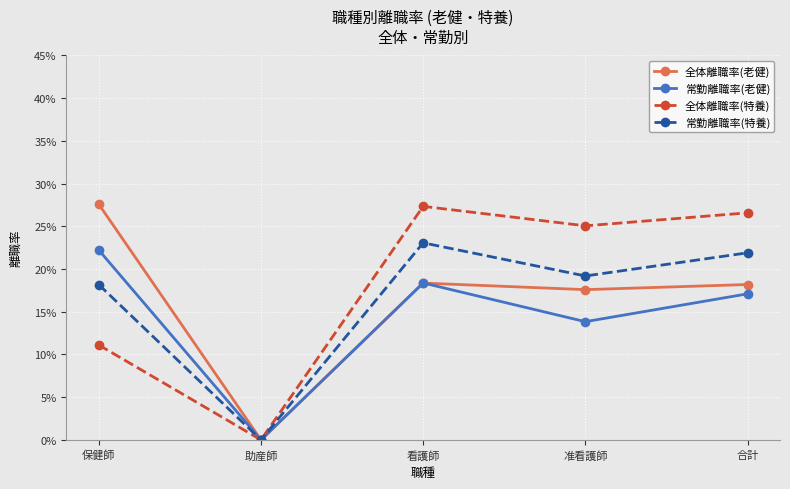

Reading left to right, extract all data points from this chart.

全体離職率(老健): 保健師=0.3	助産師=0.0	看護師=0.2	准看護師=0.2	合計=0.2
常勤離職率(老健): 保健師=0.2	助産師=0.0	看護師=0.2	准看護師=0.1	合計=0.2
全体離職率(特養): 保健師=0.1	助産師=0.0	看護師=0.3	准看護師=0.3	合計=0.3
常勤離職率(特養): 保健師=0.2	助産師=0.0	看護師=0.2	准看護師=0.2	合計=0.2